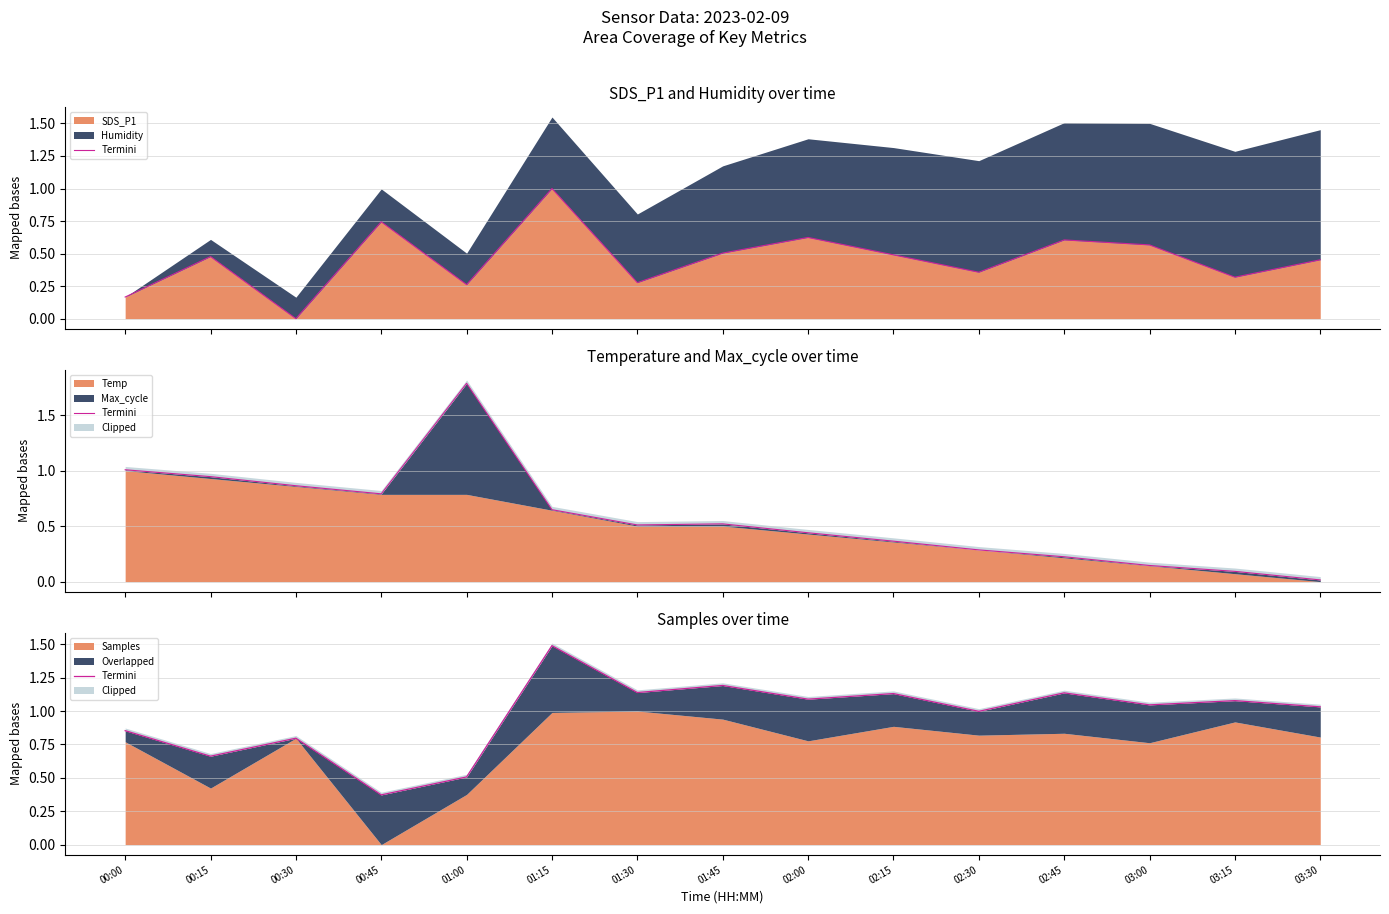

Does the chart display data point markers on the line(s)?

No